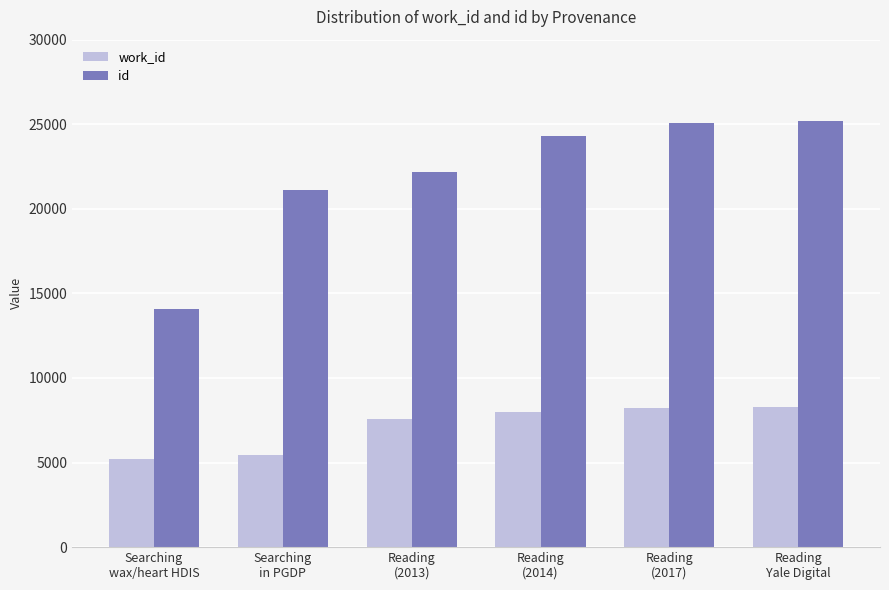

True or false: work_id has a value of 5452 at Searching
in PGDP.

True